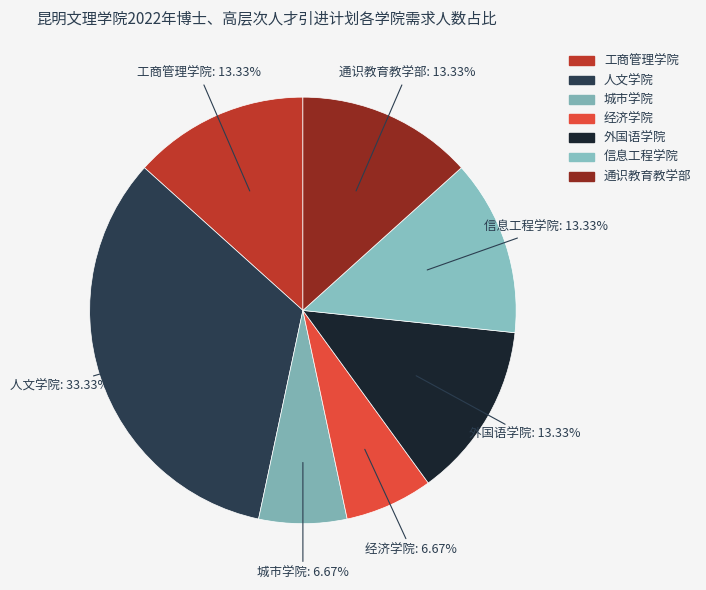

To the nearest percent, what is the difference between the largest and smallest slice percentages?

27%